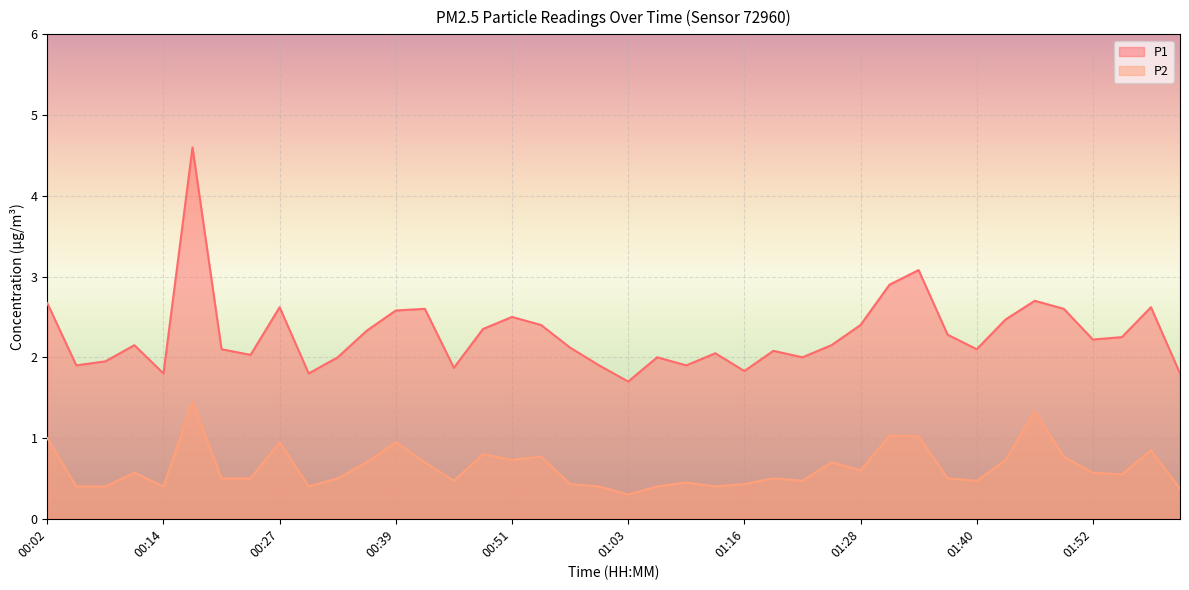

At which category does P2 reach its first local peak?

00:11